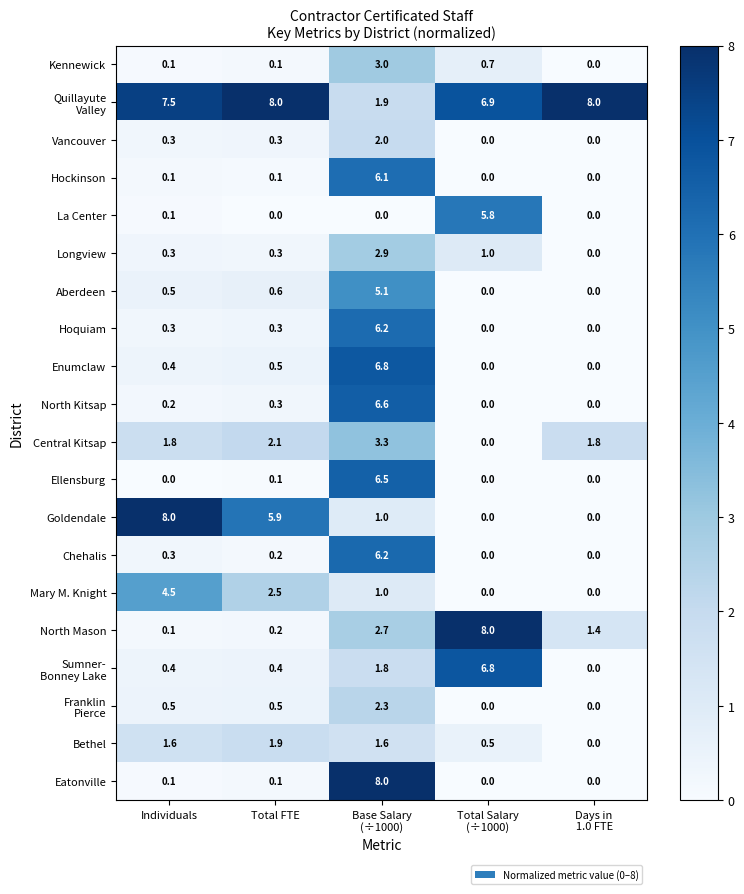

What is the average value of the Ellensburg series?

1.3